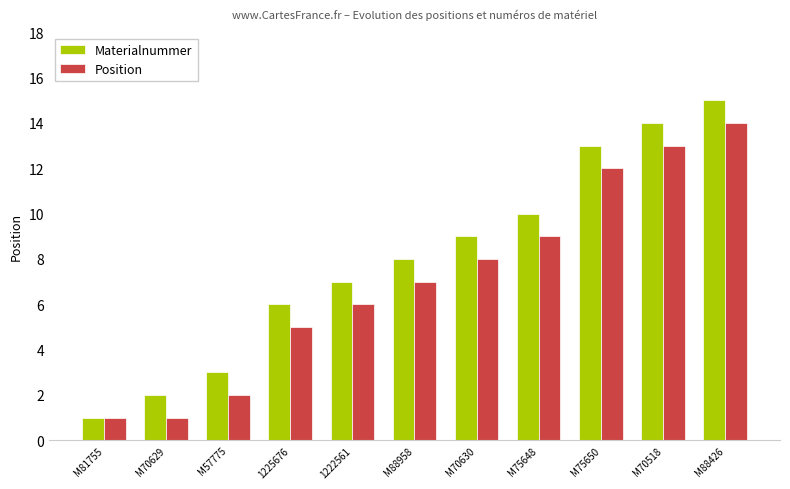

What is the difference between the Materialnummer values at M57775 and 1225676?

3